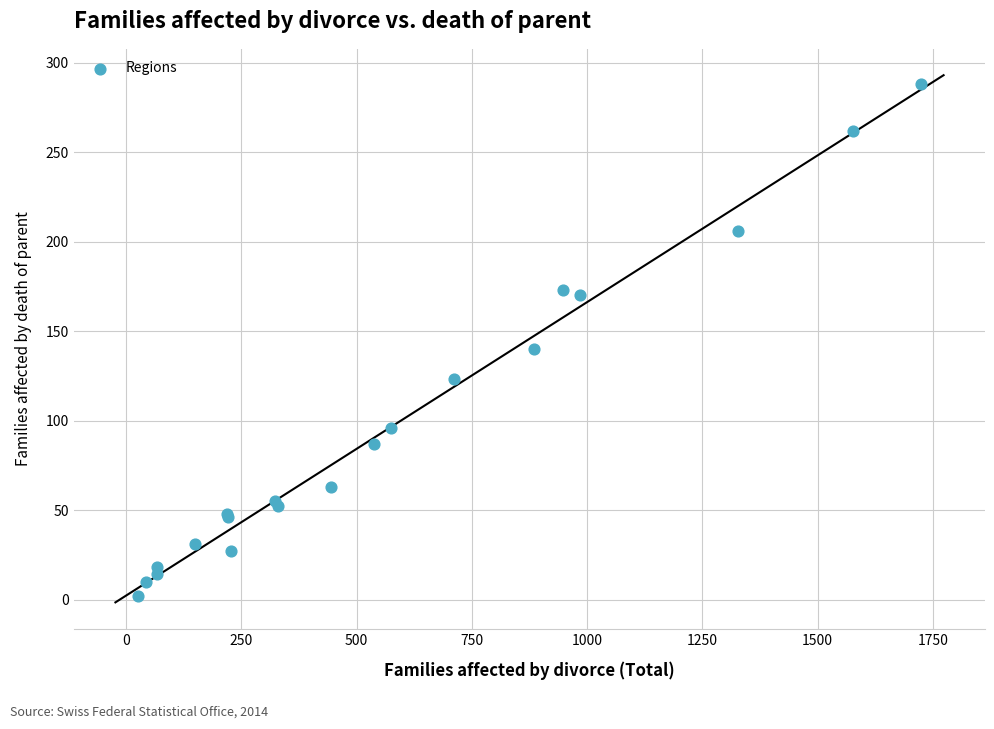

What Y value in the scatter plot is closest to 145?

140